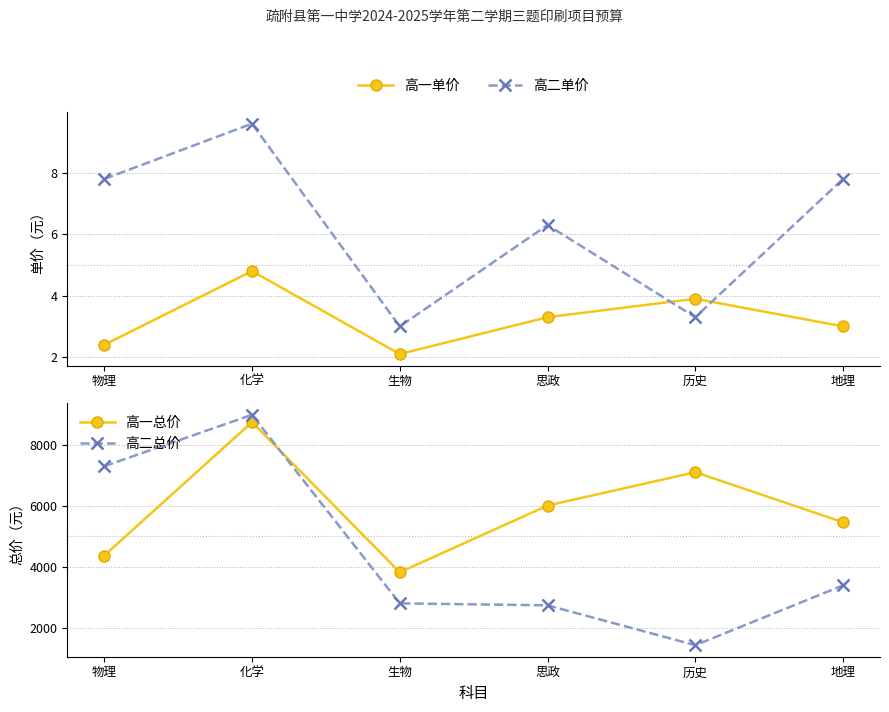

What position from the right is 地理?

1